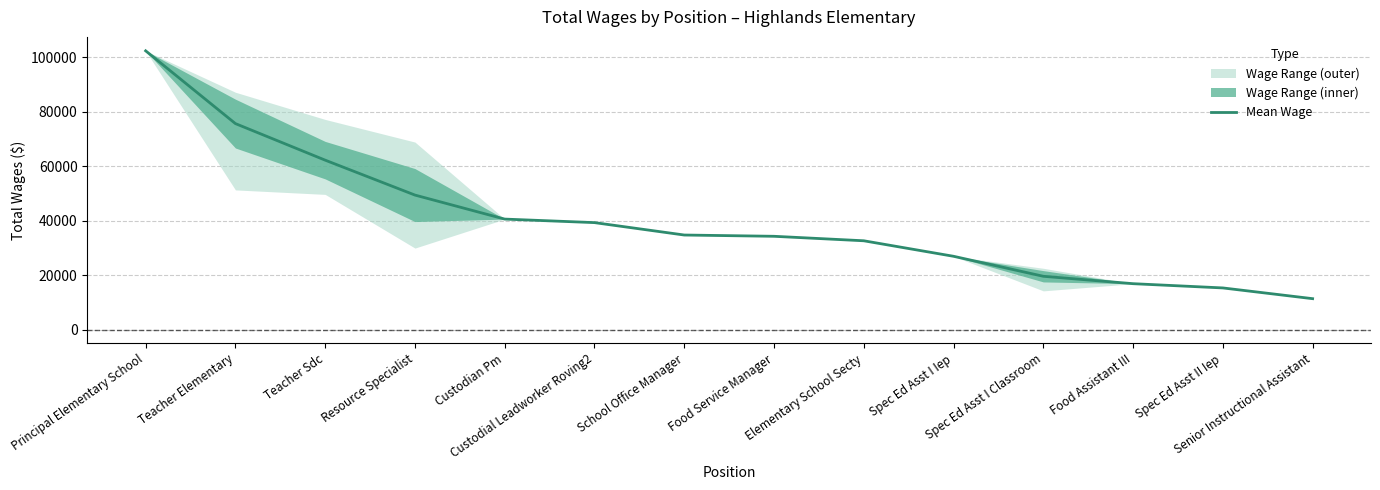

The value at Resource Specialist is 49404. True or false?

True